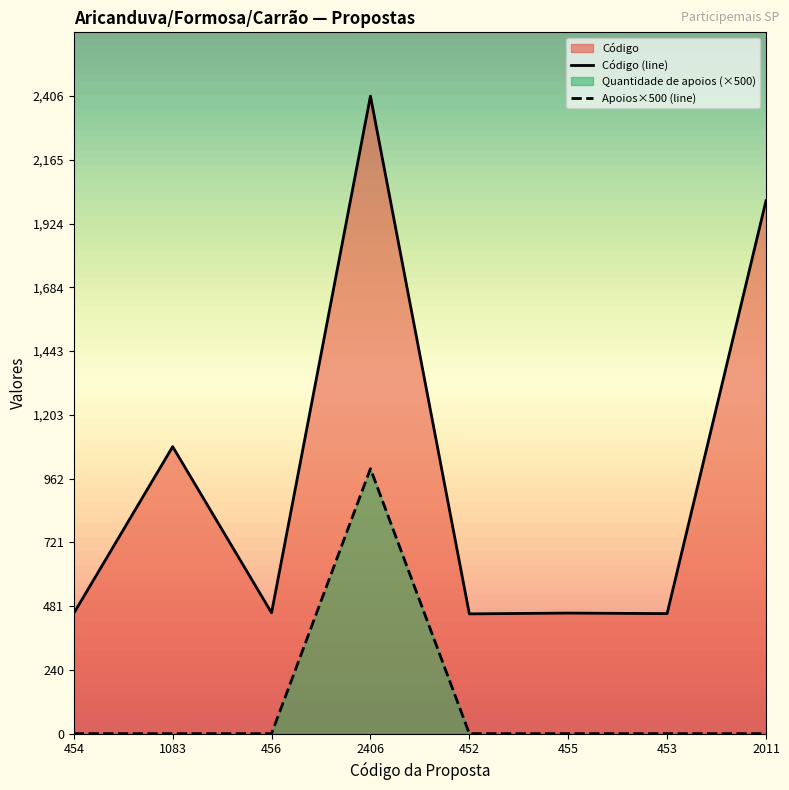

What is the difference between the second highest and second lowest values in the Código series?

1558